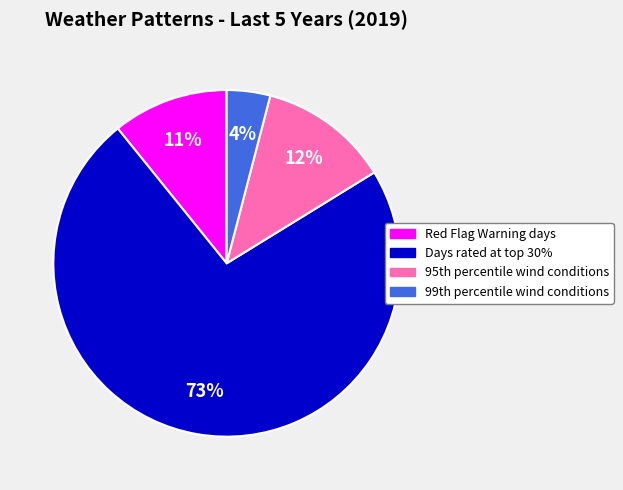

What is the largest slice in the pie chart?

Days rated at top 30%